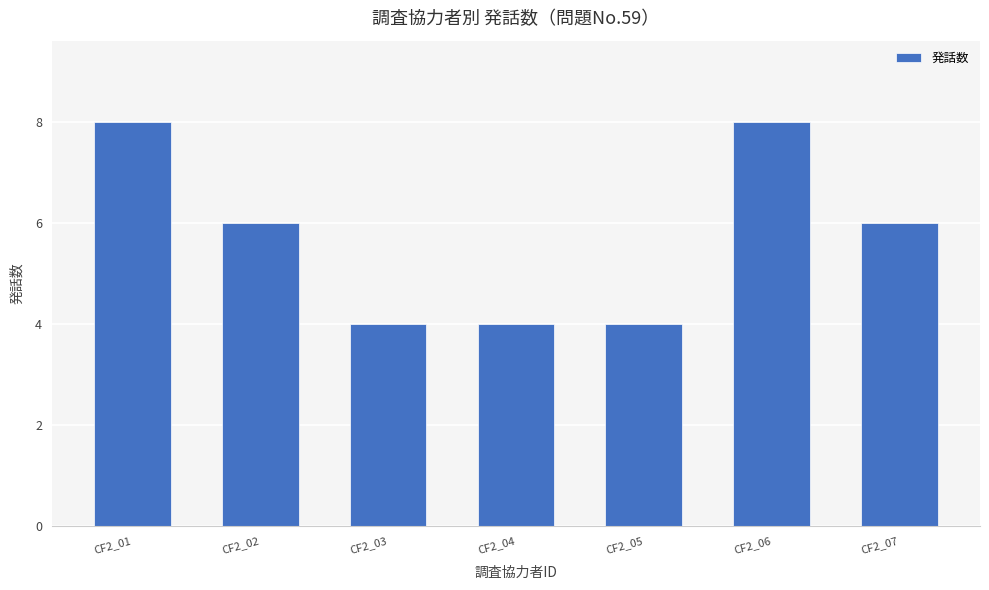

What is the minimum value shown in the chart?

4